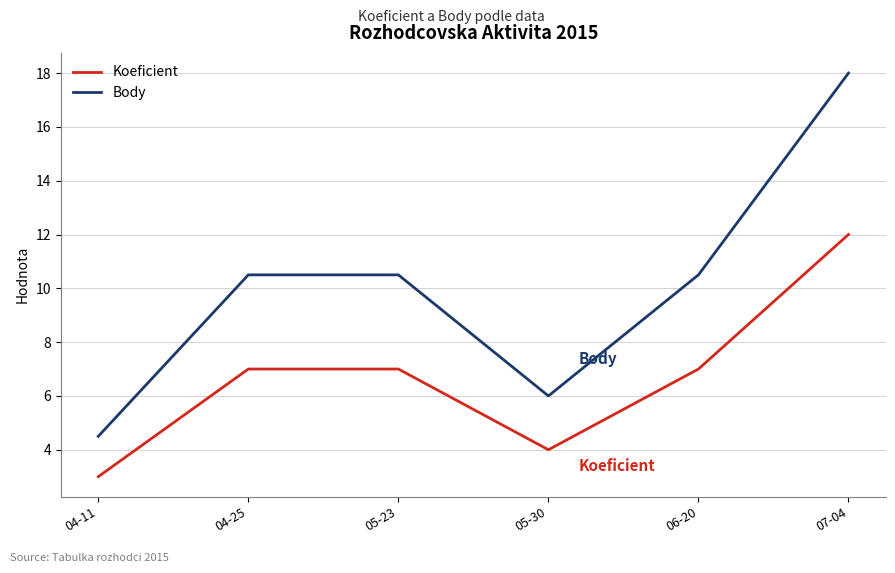

True or false: Koeficient has more than 1 points higher than both neighbors.

False